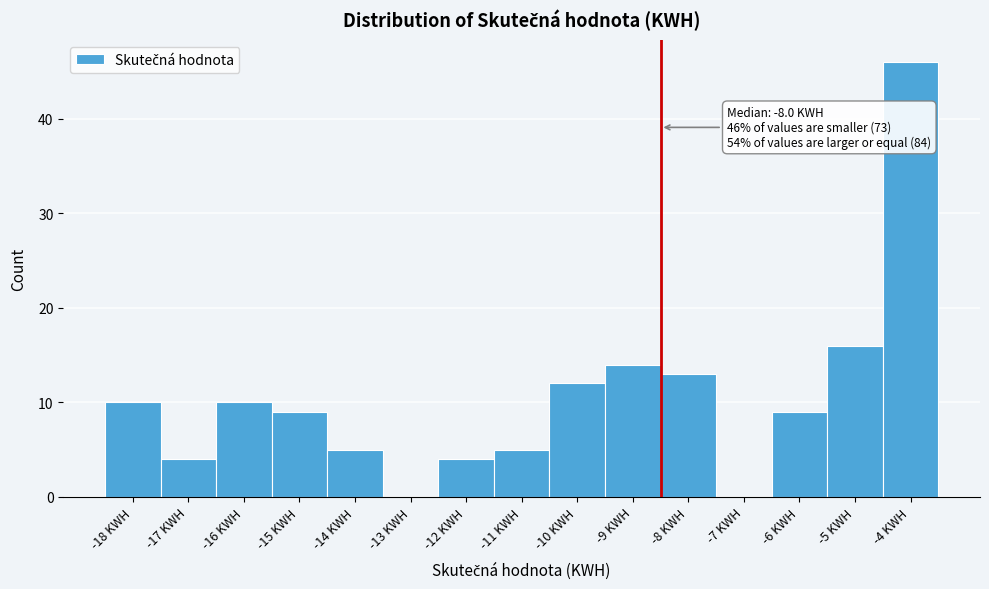

Reading left to right, transcribe all the data shown in this chart.

-18 KWH=10	-17 KWH=4	-16 KWH=10	-15 KWH=9	-14 KWH=5	-13 KWH=0	-12 KWH=4	-11 KWH=5	-10 KWH=12	-9 KWH=14	-8 KWH=13	-7 KWH=0	-6 KWH=9	-5 KWH=16	-4 KWH=46